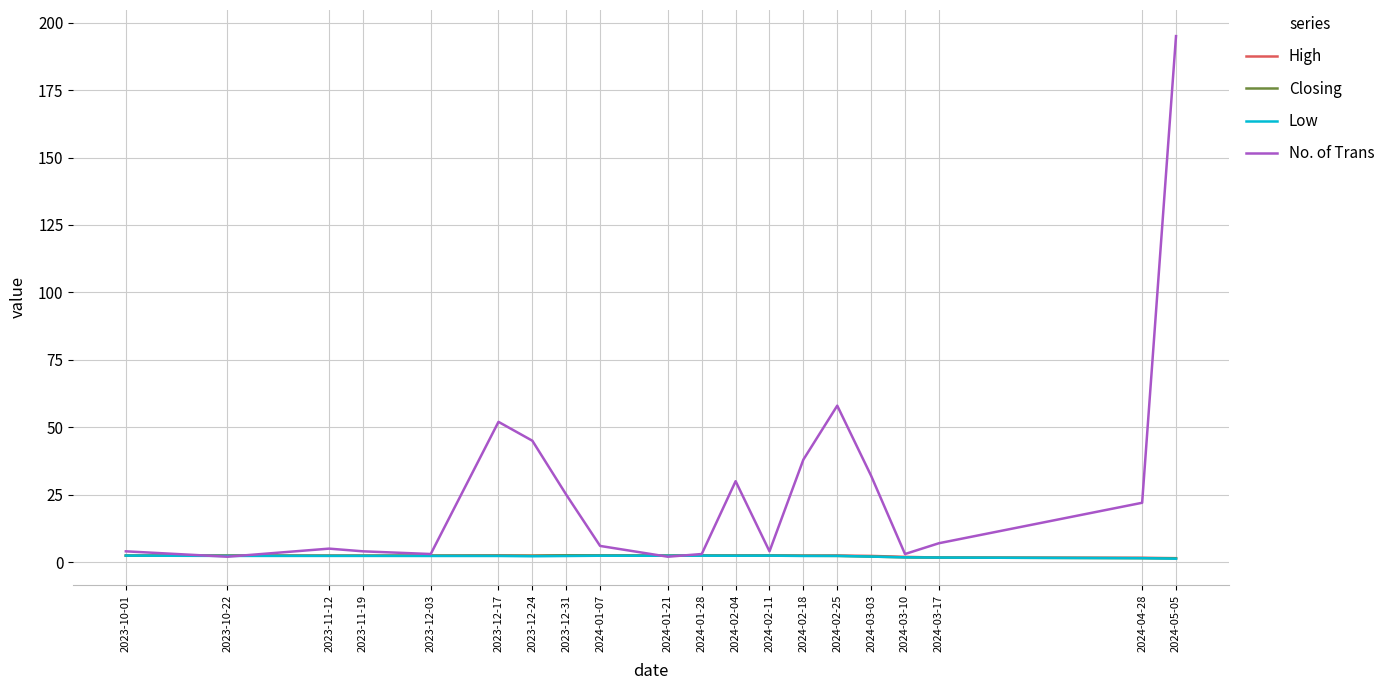

What are all the series names shown in the legend?

High, Closing, Low, No. of Trans